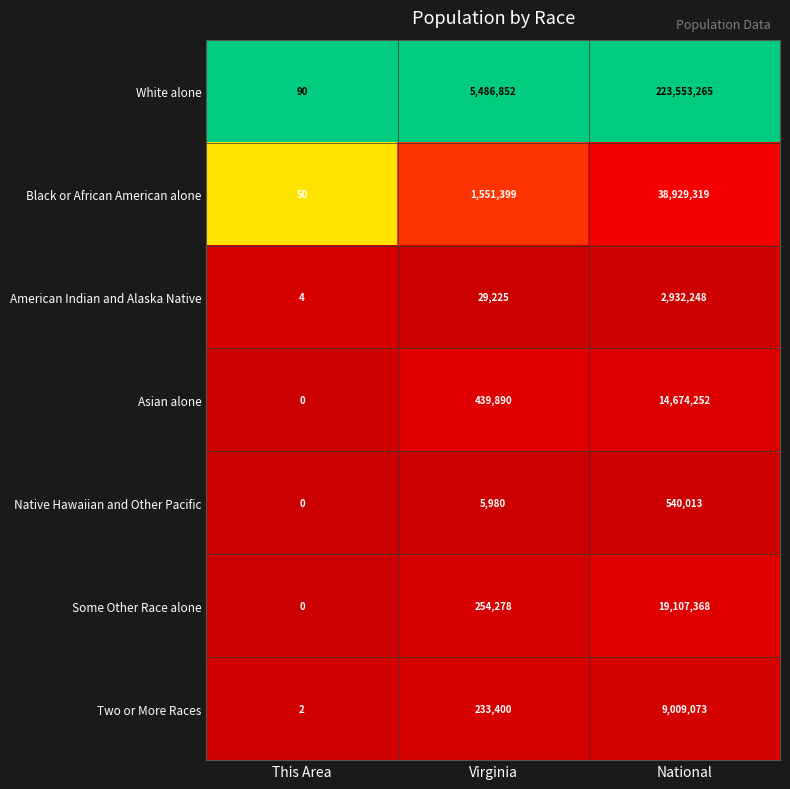

Is it true that Two or More Races equals 131963 at Virginia?

False